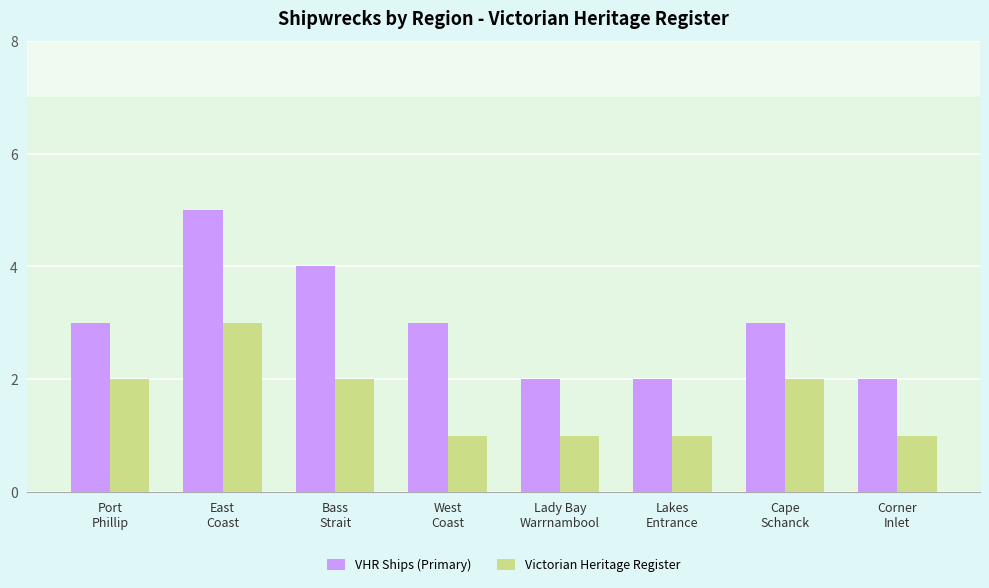

Which label corresponds to the largest value in the chart?

East
Coast